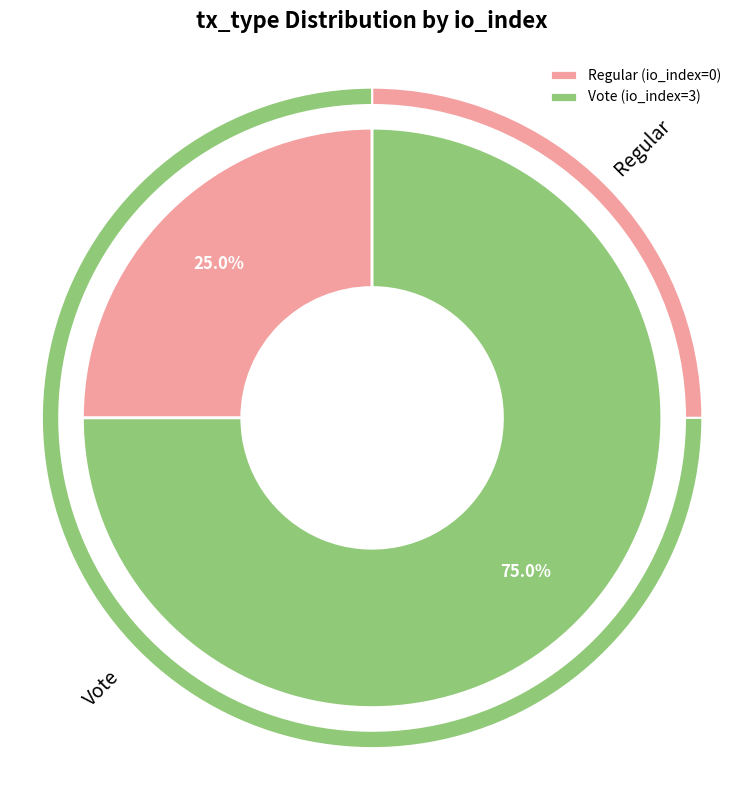

Rank the categories by value from lowest to highest.

Regular, Vote